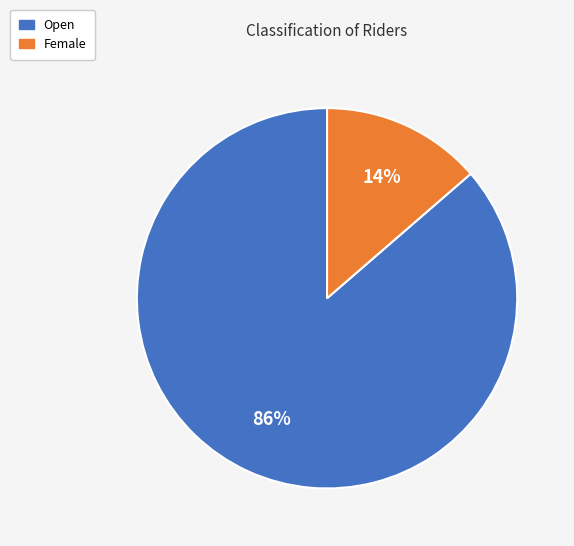

Approximately how many times larger is the value at Female compared to Open?

0.2